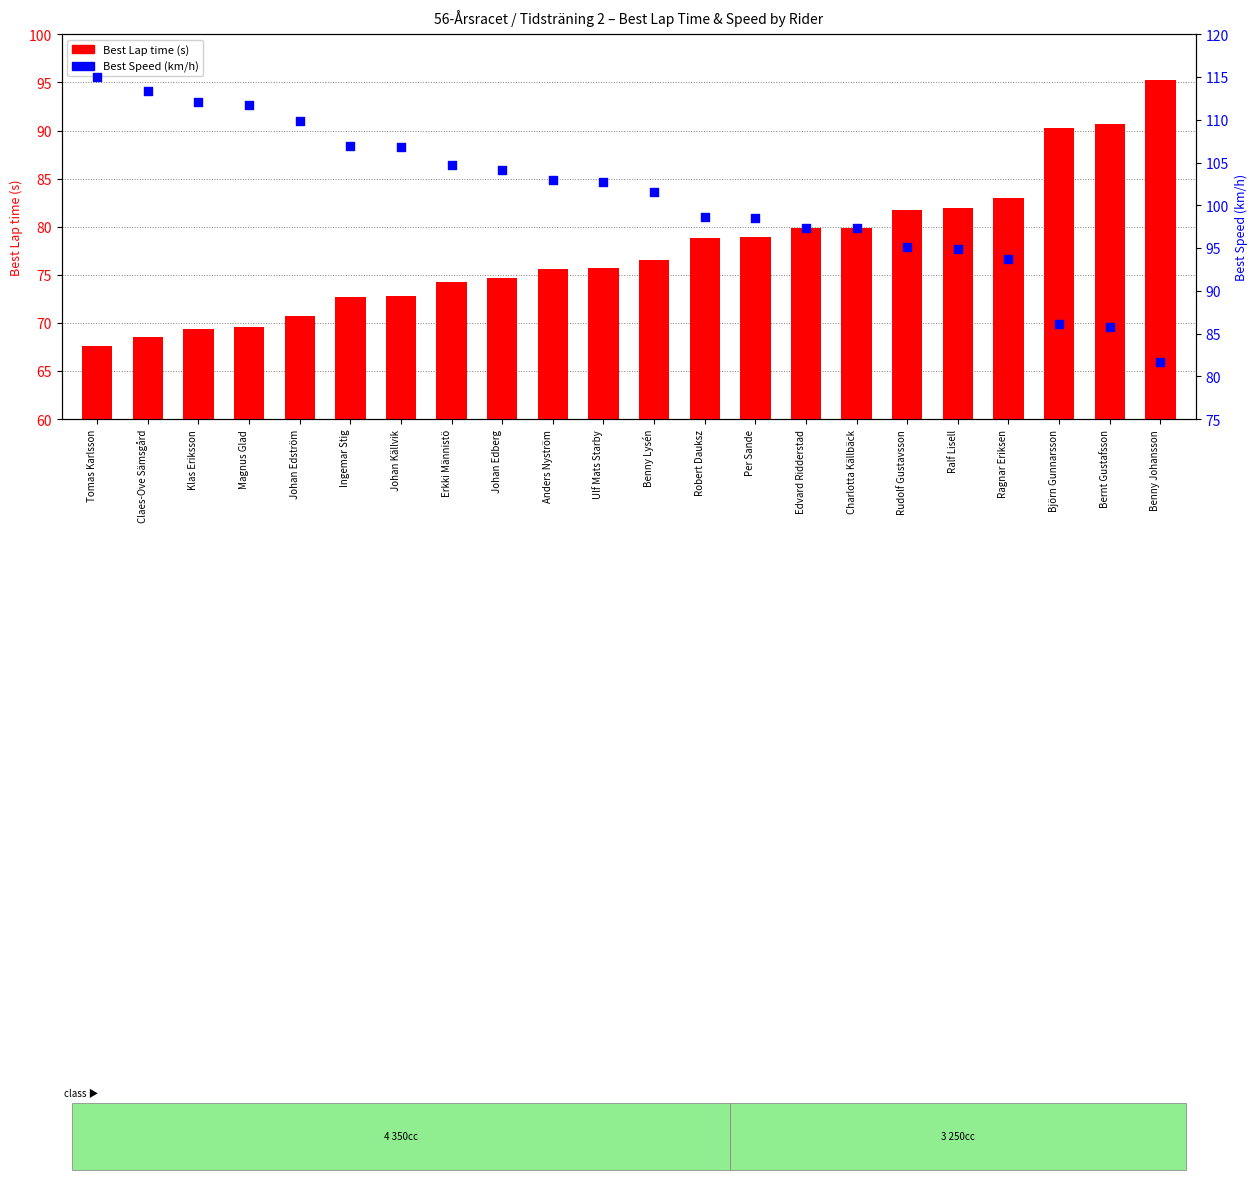

Is the value of Best Speed at Anders Nyström greater than the value of Best Lap time at Benny Lysén?

Yes